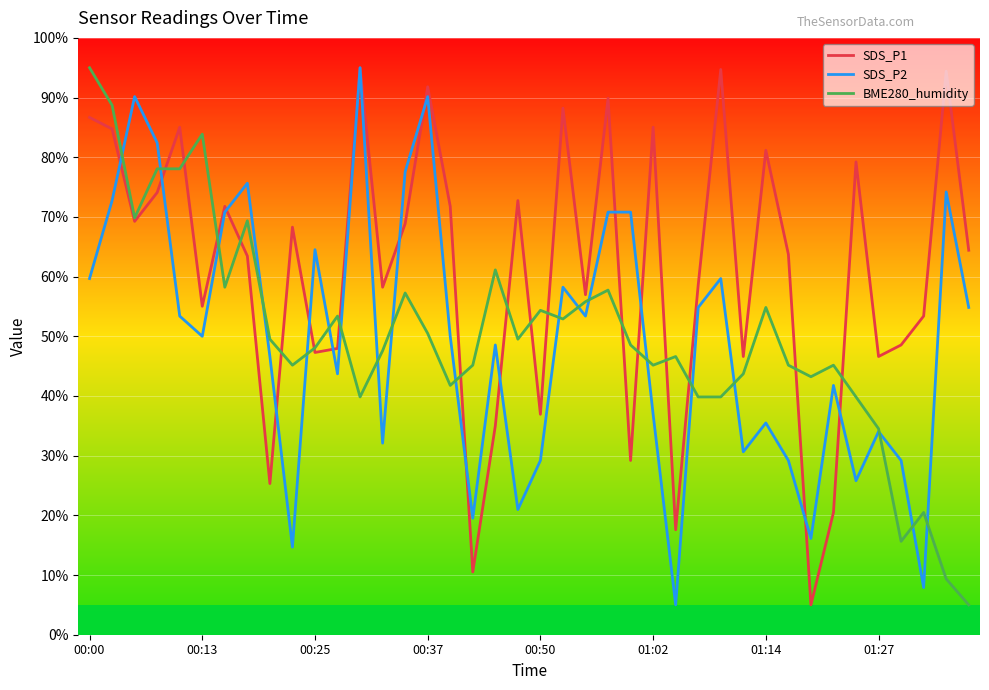

What is the greatest value displayed?

95.0